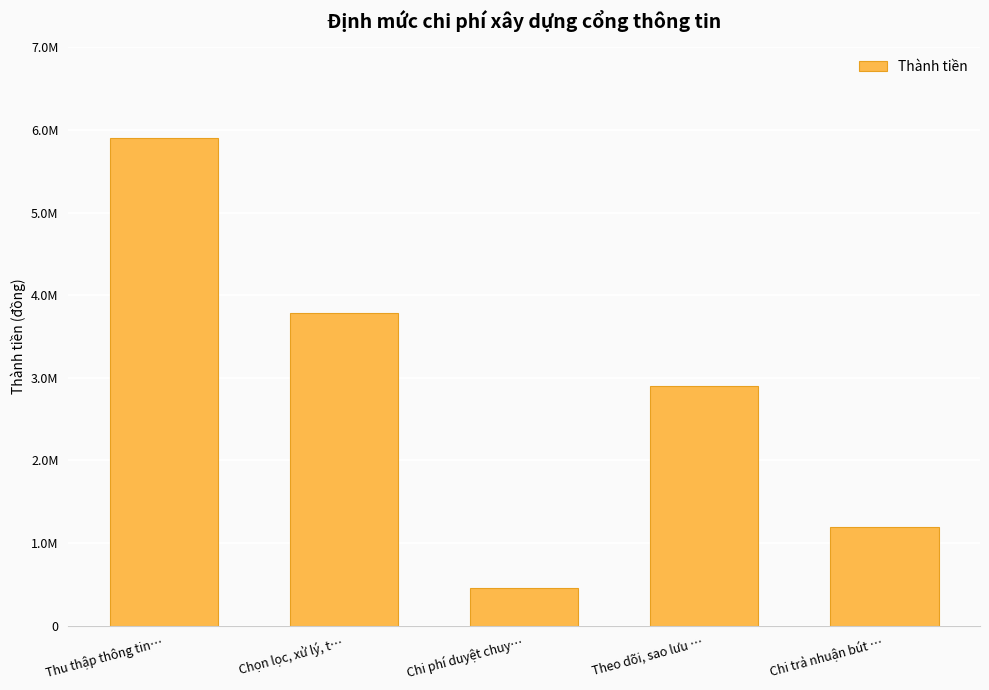

Reading left to right, transcribe all the data shown in this chart.

5898292.5	3784446.3	456698.7	2897645.9	1200000.0